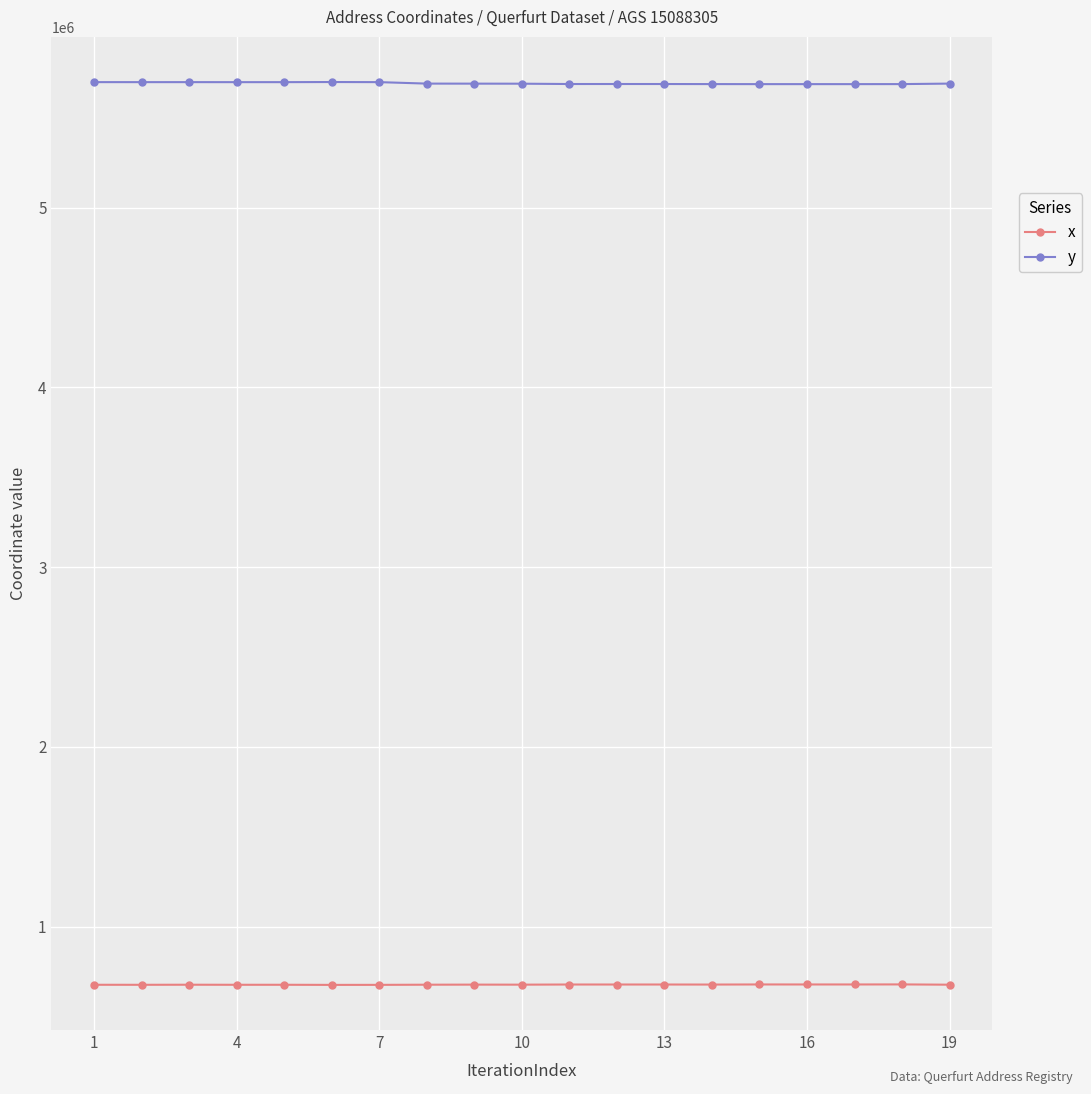

Which series has the largest total across all categories?

y